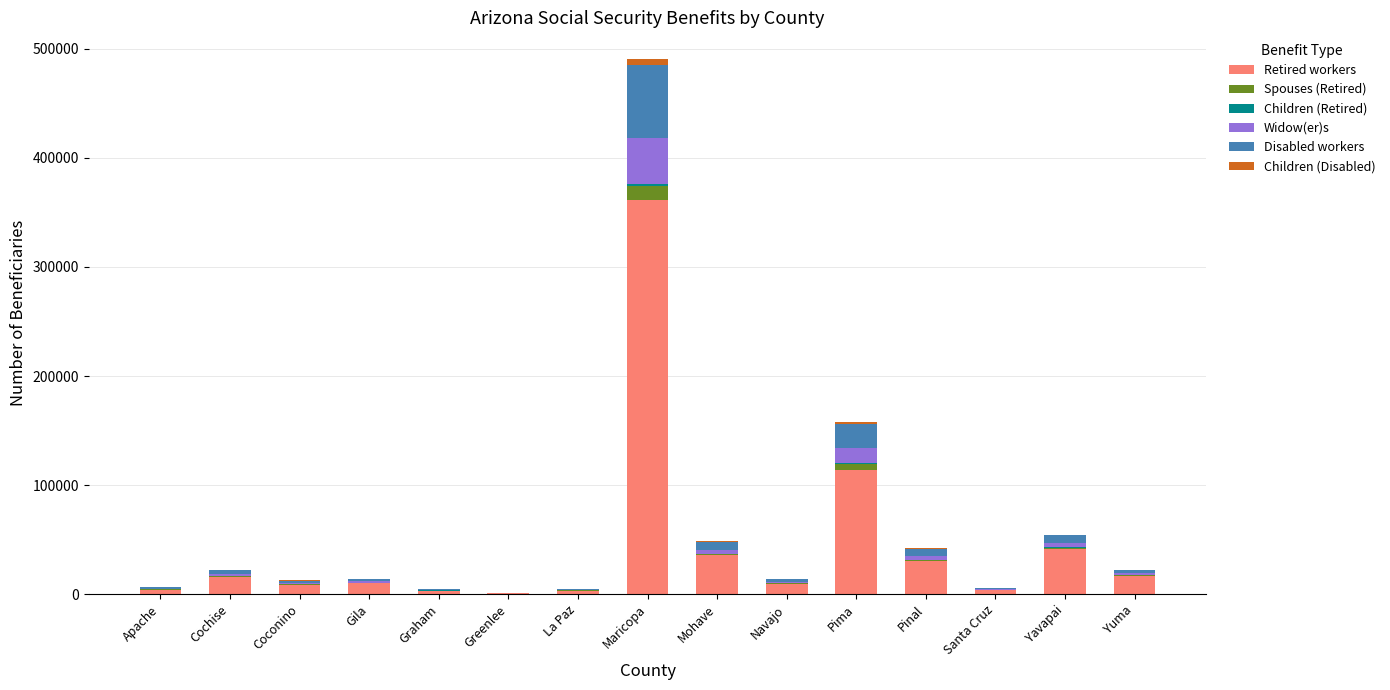

What is the maximum value for Retired workers?

361426